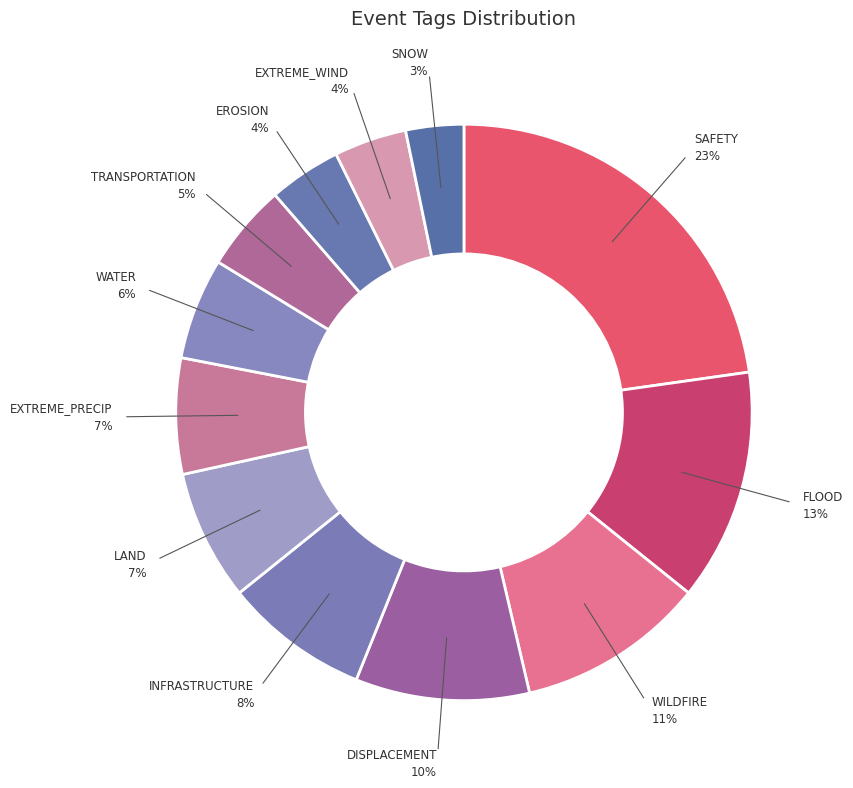

Which category has the smallest portion of the pie?

SNOW